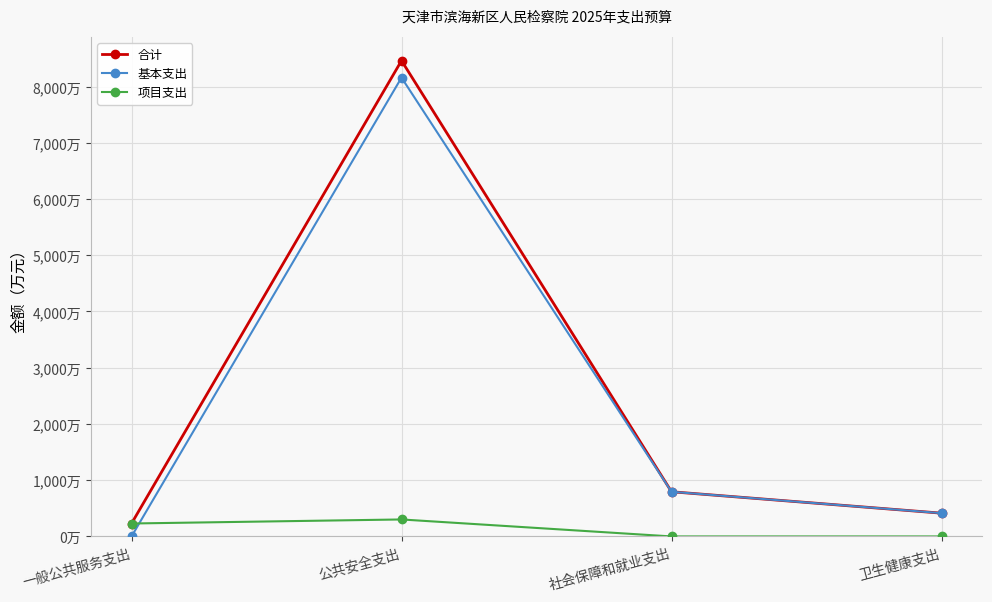

What position from the left is 一般公共服务支出?

1